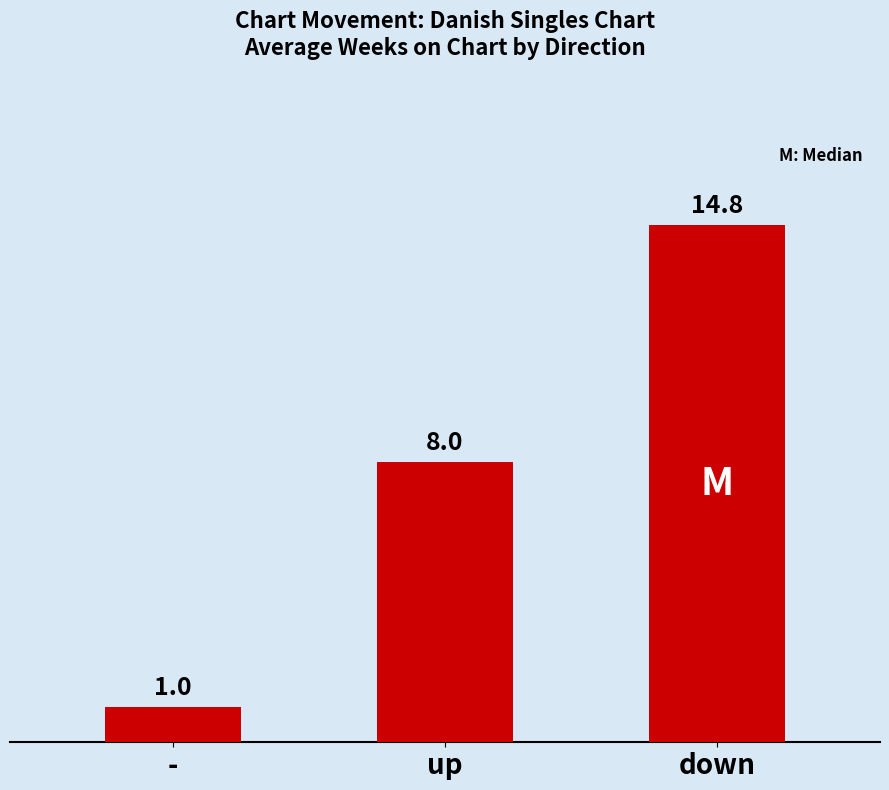

What is the maximum value shown in the chart?

14.8